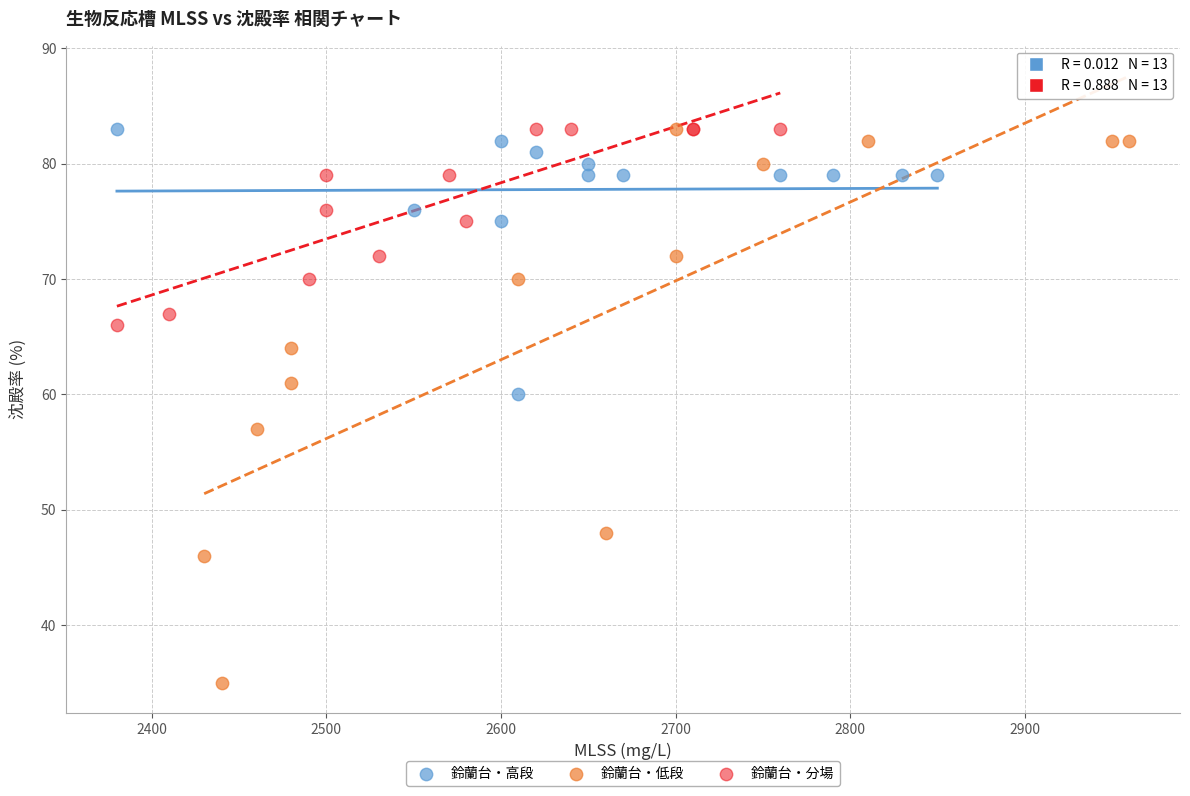

What are all the series names shown in the legend?

鈴蘭台・高段, 鈴蘭台・低段, 鈴蘭台・分場